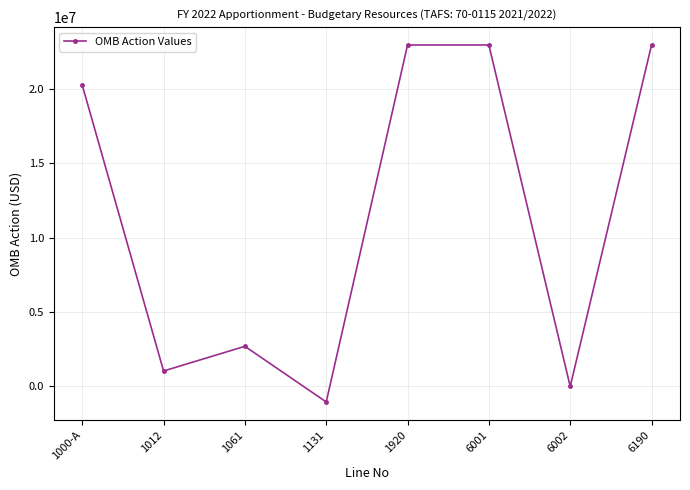

How many values are below 20259344?

4